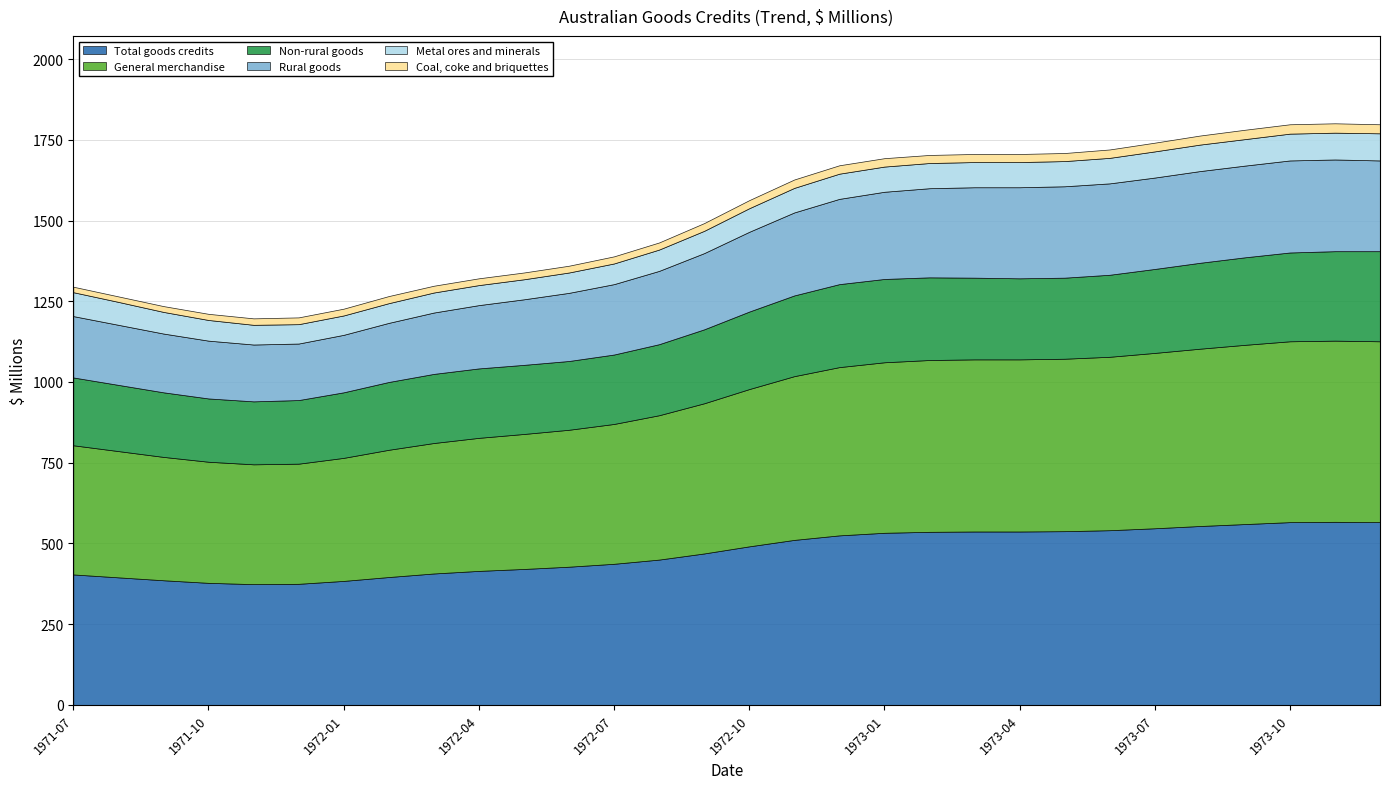

Which has a higher value, 1974-01 or 1971-07?

1974-01